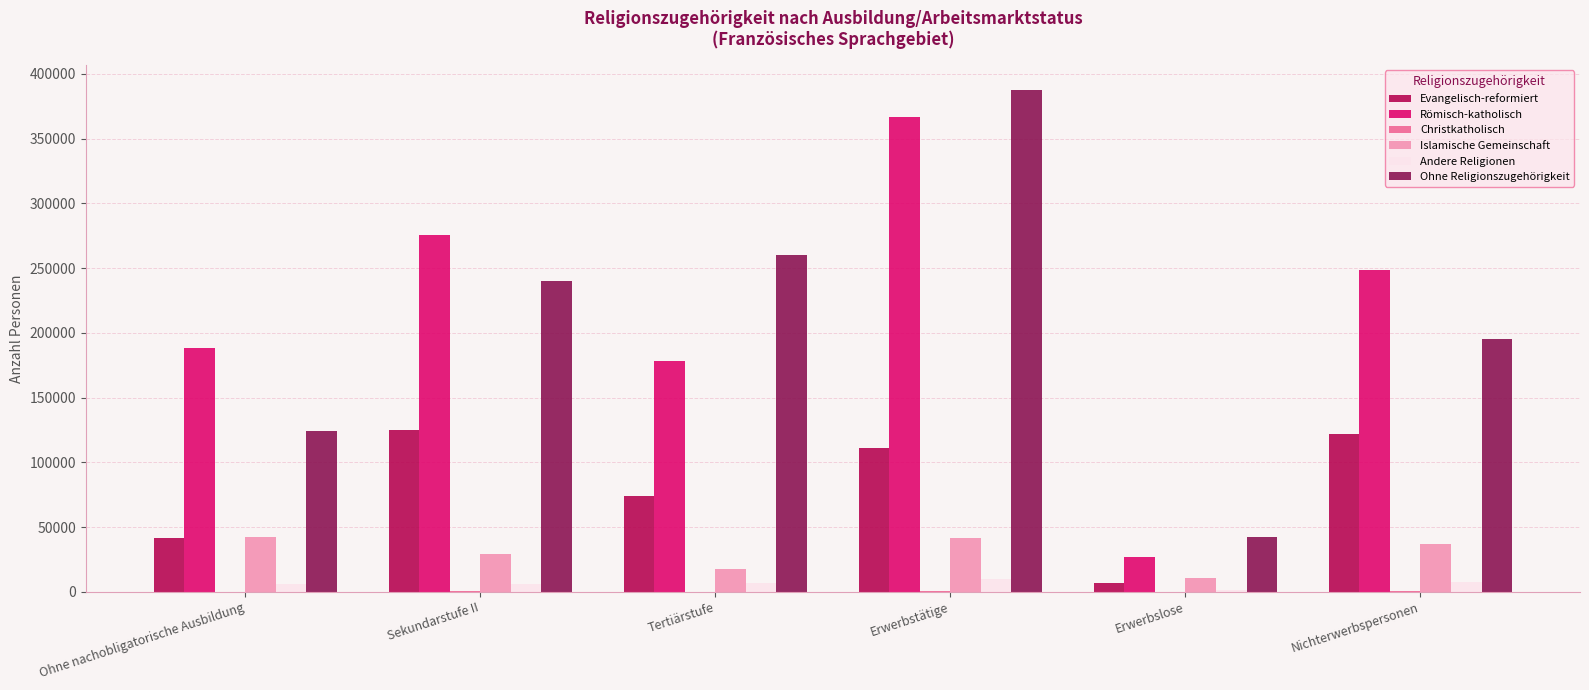

What is the maximum value shown in the chart?

387550.5